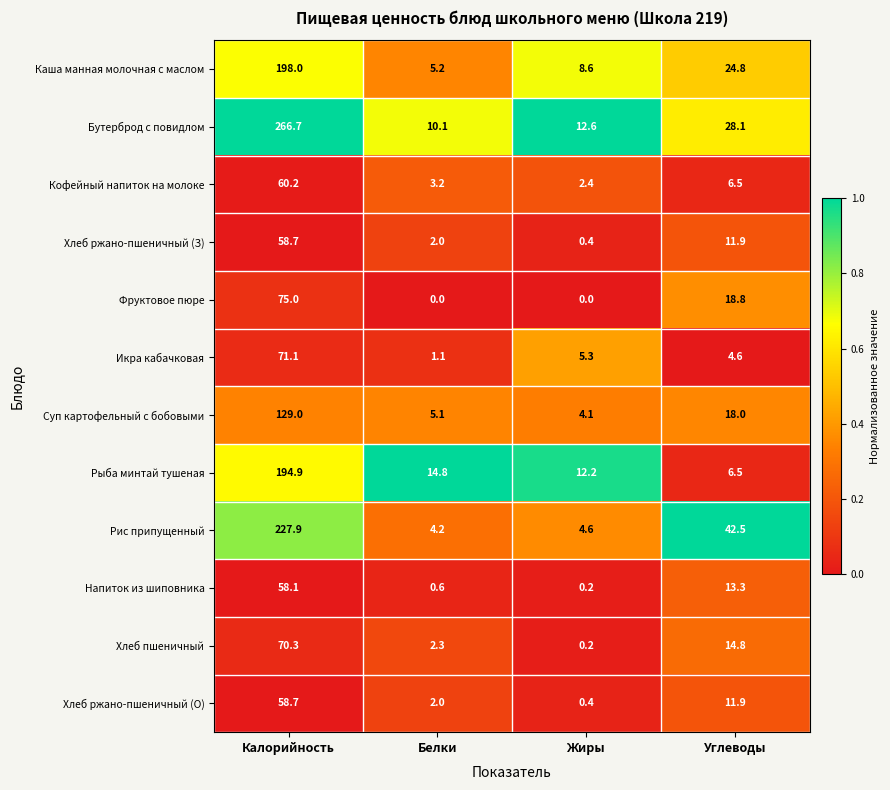

Which label corresponds to the largest value in the chart?

Калорийность